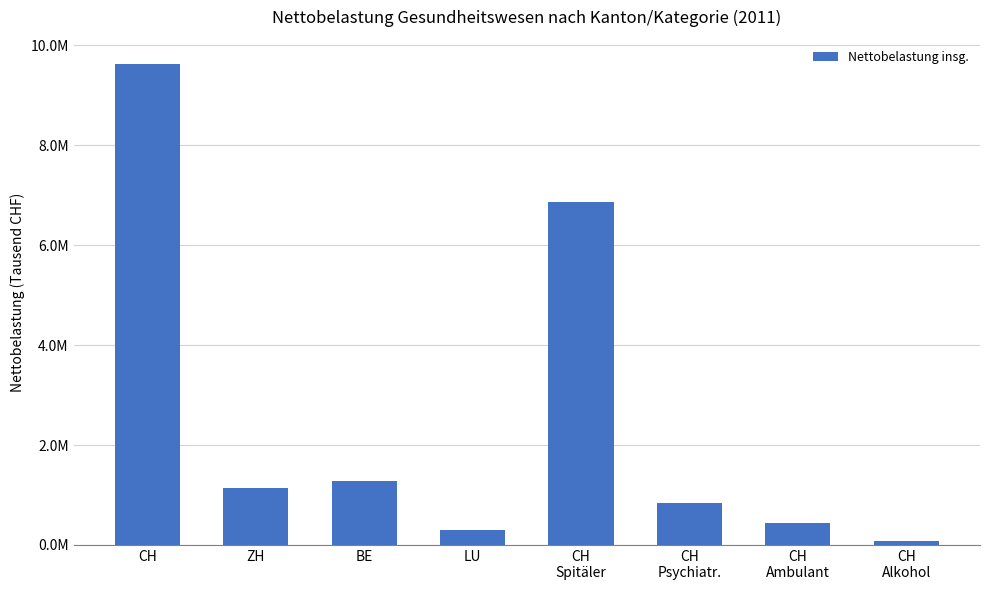

Reading left to right, list all the values displayed in this chart.

9629309.5	1139045.5	1271812.3	298033.0	6874280.6	842260.8	442413.1	77477.4